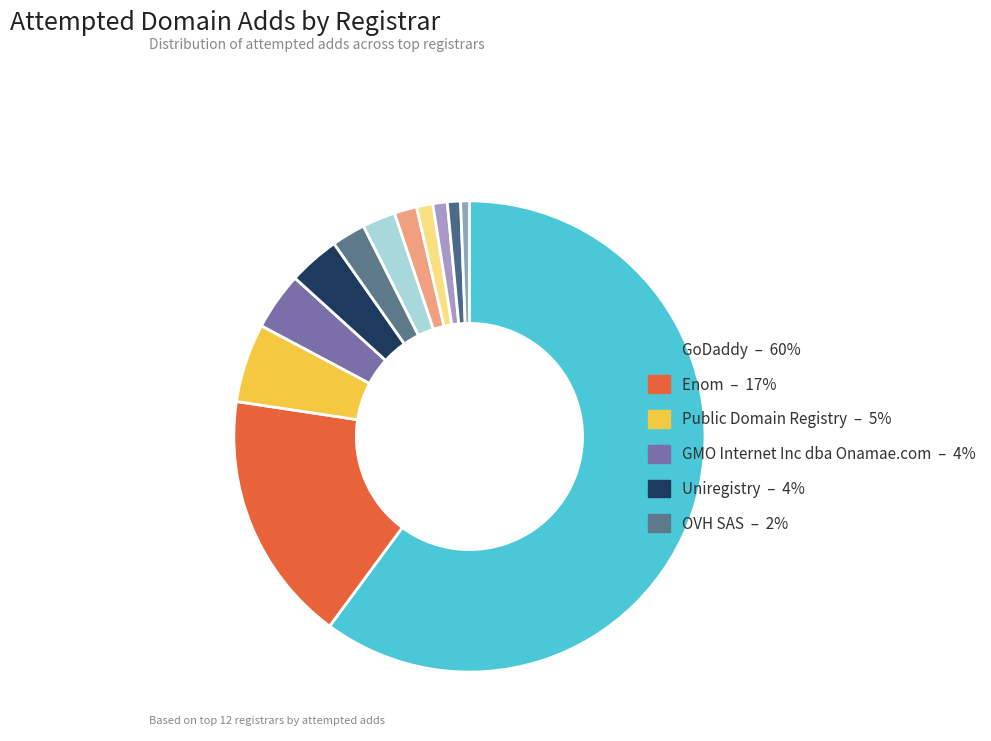

Count the number of slices in the pie.

12